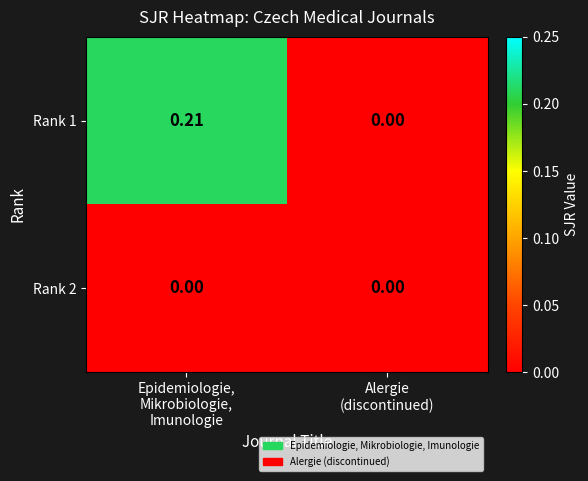

Which category has the highest value across all series?

Epidemiologie,
Mikrobiologie,
Imunologie